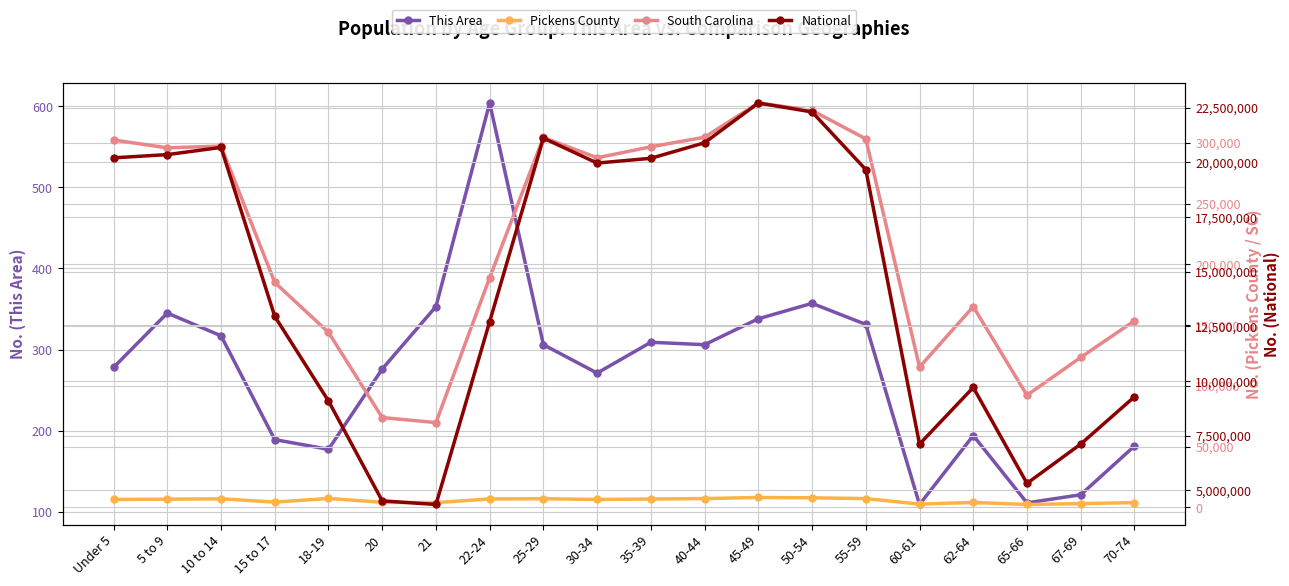

Is the value of Pickens County at 65-66 greater than the value of National at 65-66?

No